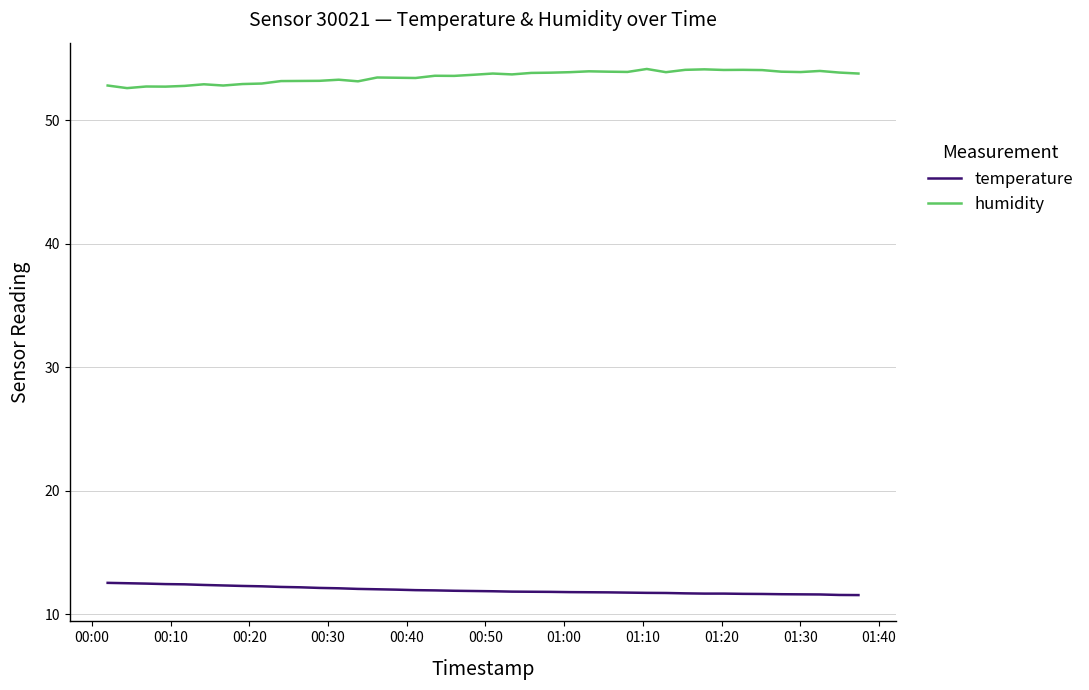

List the series in order of their overall mean, lowest first.

temperature, humidity